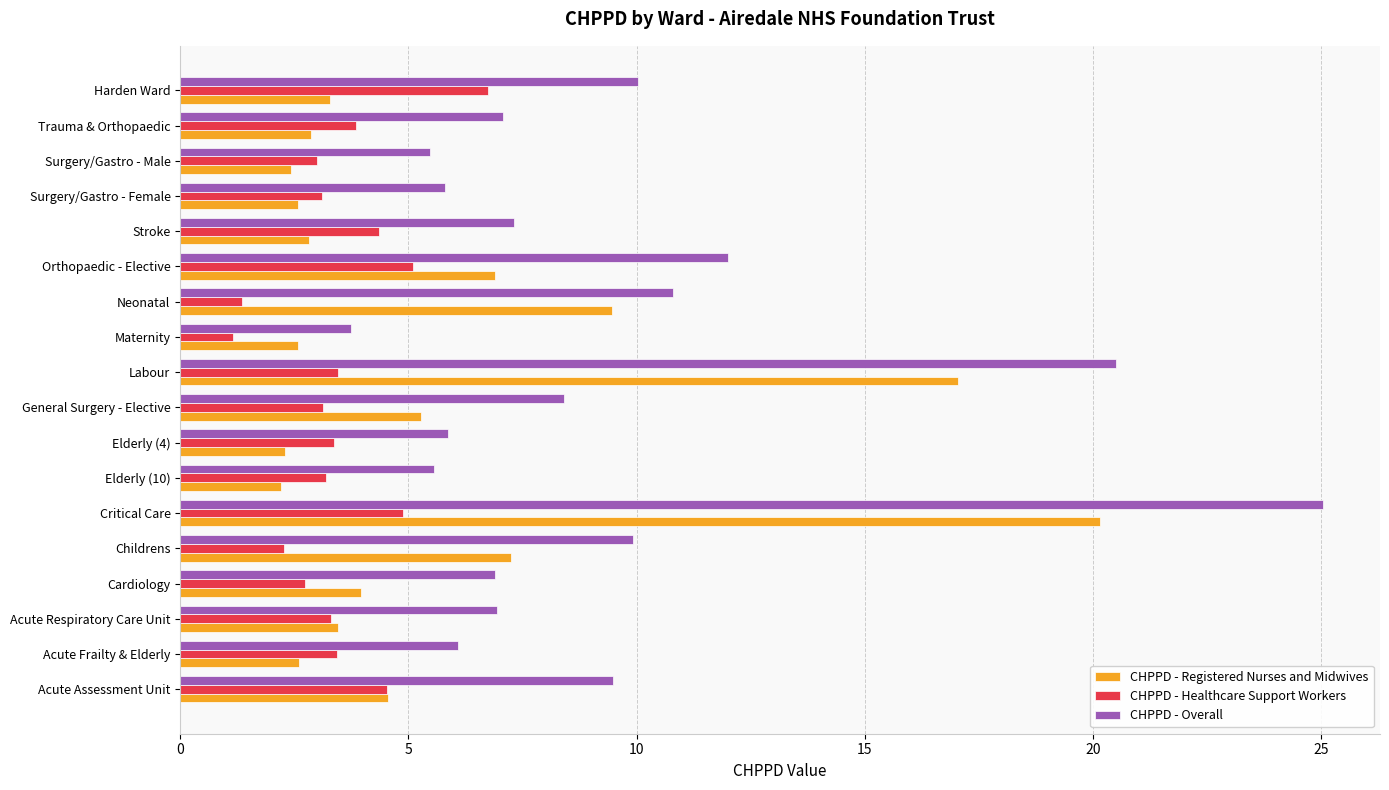

What value does the CHPPD - Overall series have at General Surgery - Elective?

8.4